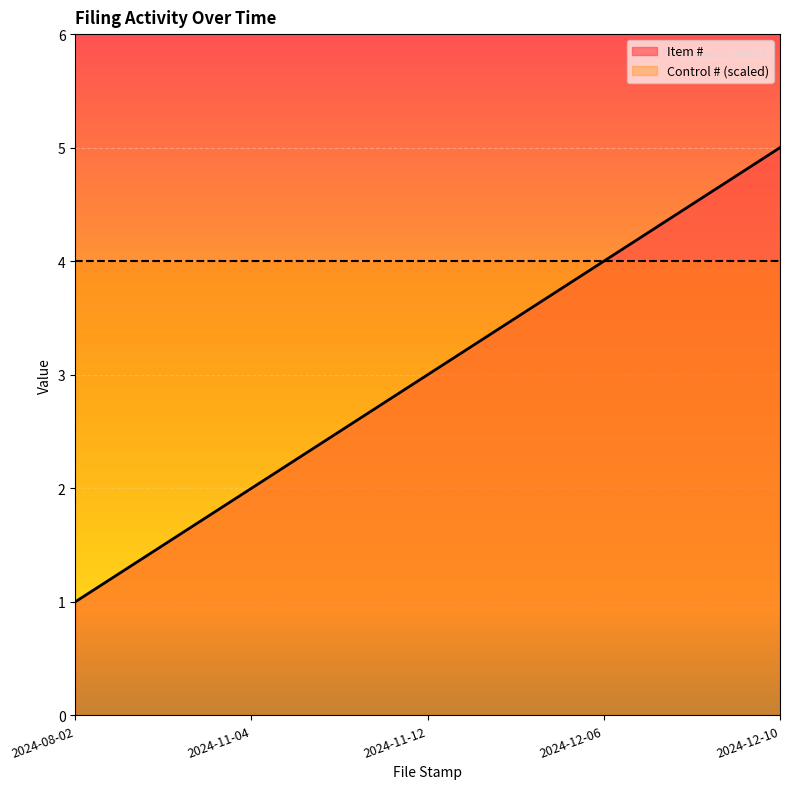

What is the sum of the values at 2024-12-06 and 2024-11-12?

7